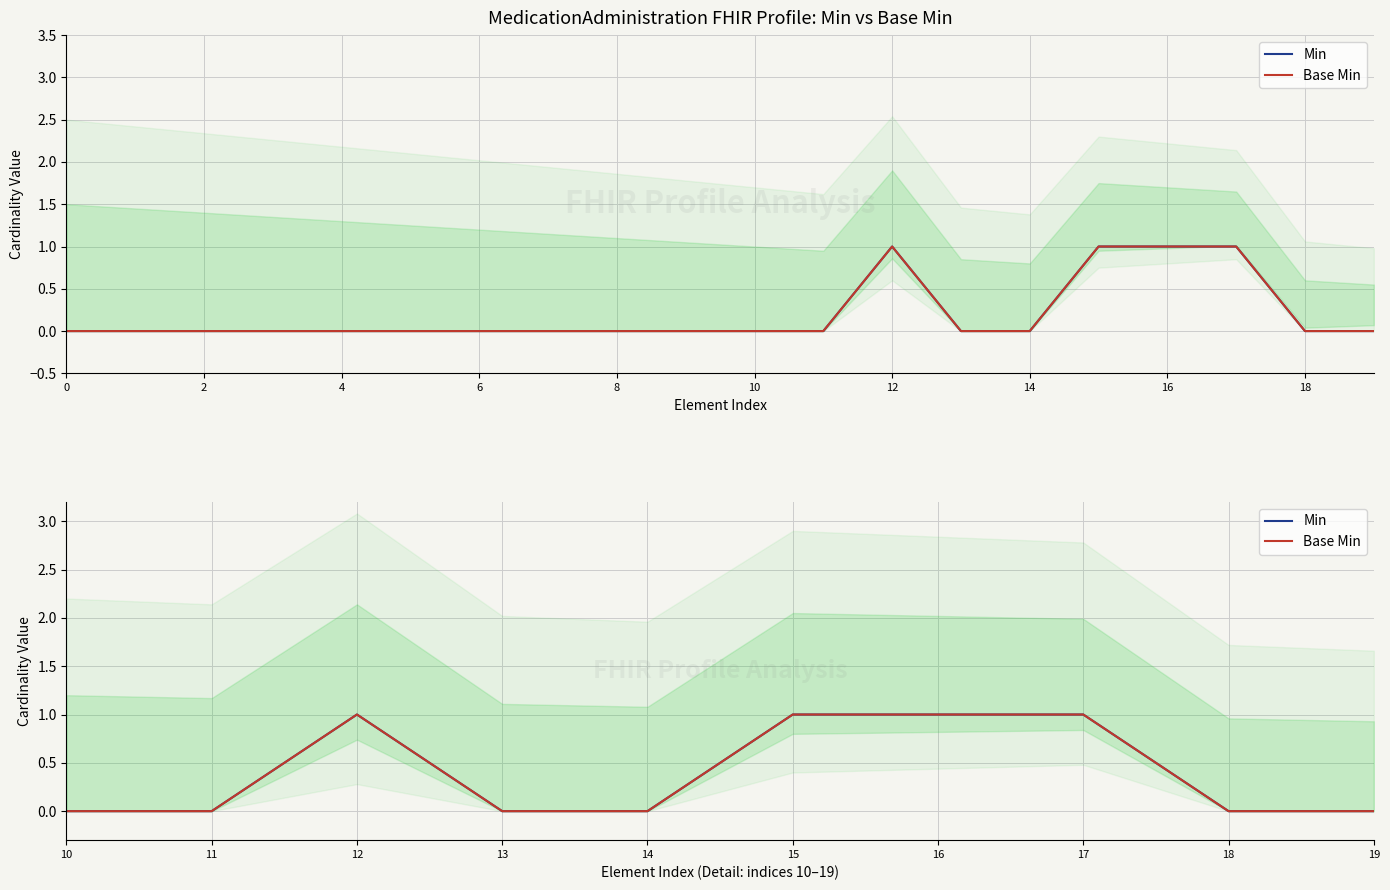

At how many categories does at least one series exceed 0?

4